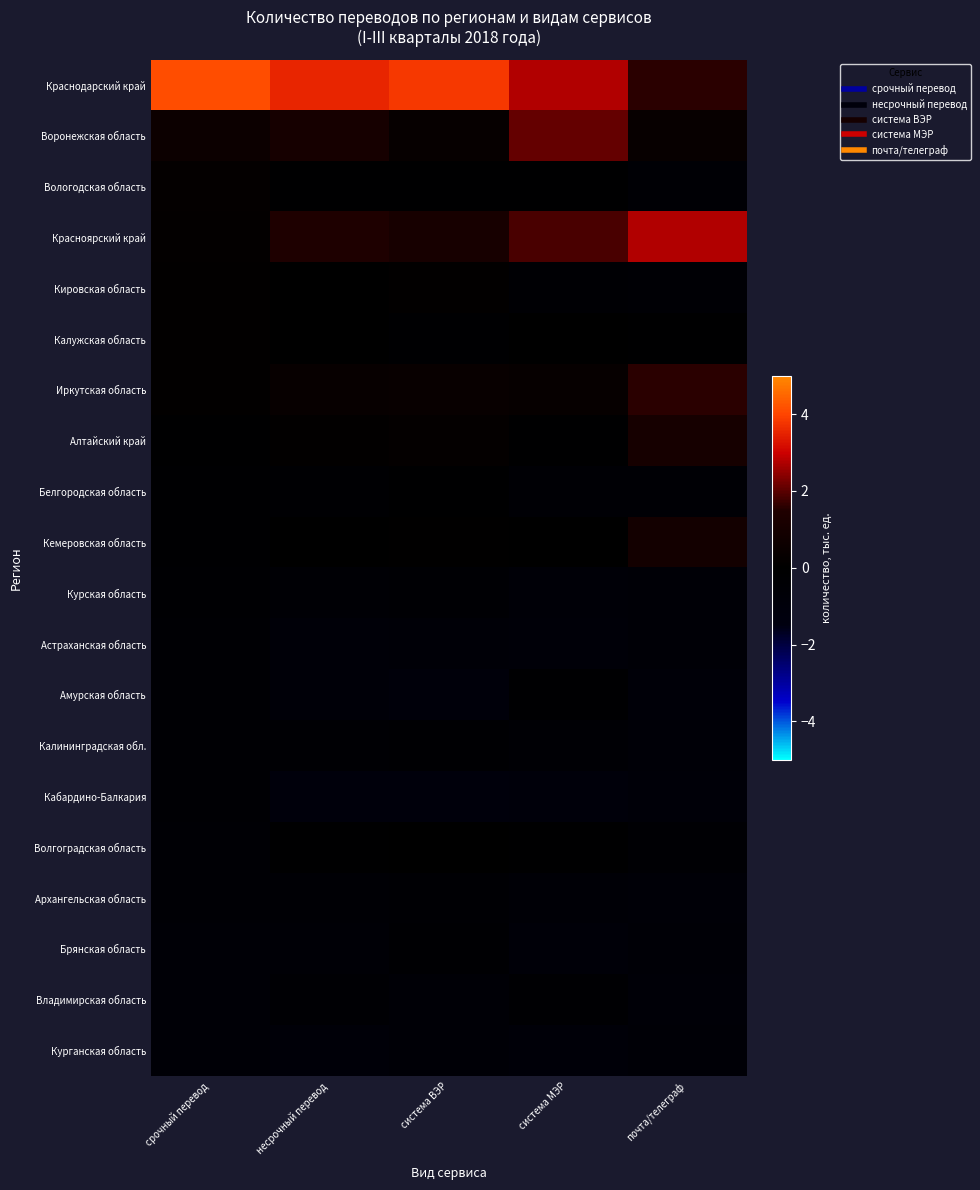

Reading left to right, what are all the values shown in this chart?

Краснодарский край: срочный перевод=4.1	несрочный перевод=3.5	система ВЭР=3.8	система МЭР=2.8	почта/телеграф=1.6
Воронежская область: срочный перевод=0.6	несрочный перевод=1.0	система ВЭР=0.3	система МЭР=2.1	почта/телеграф=0.3
Вологодская область: срочный перевод=0.2	несрочный перевод=-0.2	система ВЭР=-0.1	система МЭР=-0.2	почта/телеграф=-0.5
Красноярский край: срочный перевод=0.2	несрочный перевод=1.4	система ВЭР=1.1	система МЭР=1.8	почта/телеграф=2.8
Кировская область: срочный перевод=0.1	несрочный перевод=-0.0	система ВЭР=0.1	система МЭР=-0.4	почта/телеграф=-0.5
Калужская область: срочный перевод=0.1	несрочный перевод=-0.0	система ВЭР=-0.3	система МЭР=-0.0	почта/телеграф=-0.1
Иркутская область: срочный перевод=0.1	несрочный перевод=0.3	система ВЭР=0.4	система МЭР=0.3	почта/телеграф=1.6
Алтайский край: срочный перевод=-0.1	несрочный перевод=0.1	система ВЭР=0.2	система МЭР=-0.1	почта/телеграф=1.0
Белгородская область: срочный перевод=-0.2	несрочный перевод=-0.3	система ВЭР=-0.1	система МЭР=-0.5	почта/телеграф=-0.5
Кемеровская область: срочный перевод=-0.2	несрочный перевод=-0.0	система ВЭР=0.1	система МЭР=0.0	почта/телеграф=0.9
Курская область: срочный перевод=-0.3	несрочный перевод=-0.5	система ВЭР=-0.4	система МЭР=-0.7	почта/телеграф=-0.6
Астраханская область: срочный перевод=-0.4	несрочный перевод=-0.8	система ВЭР=-0.7	система МЭР=-0.8	почта/телеграф=-0.7
Амурская область: срочный перевод=-0.4	несрочный перевод=-0.8	система ВЭР=-1.0	система МЭР=-0.2	почта/телеграф=-0.8
Калининградская обл.: срочный перевод=-0.4	несрочный перевод=-0.4	система ВЭР=-0.3	система МЭР=-0.5	почта/телеграф=-0.7
Кабардино-Балкария: срочный перевод=-0.4	несрочный перевод=-1.1	система ВЭР=-1.1	система МЭР=-1.0	почта/телеграф=-0.8
Волгоградская область: срочный перевод=-0.5	несрочный перевод=-0.1	система ВЭР=-0.1	система МЭР=-0.1	почта/телеграф=-0.4
Архангельская область: срочный перевод=-0.5	несрочный перевод=-0.5	система ВЭР=-0.5	система МЭР=-0.6	почта/телеграф=-0.7
Брянская область: срочный перевод=-0.6	несрочный перевод=-0.6	система ВЭР=-0.3	система МЭР=-0.8	почта/телеграф=-0.6
Владимирская область: срочный перевод=-0.6	несрочный перевод=-0.4	система ВЭР=-0.6	система МЭР=-0.4	почта/телеграф=-0.7
Курганская область: срочный перевод=-0.7	несрочный перевод=-0.8	система ВЭР=-0.7	система МЭР=-0.8	почта/телеграф=-0.7